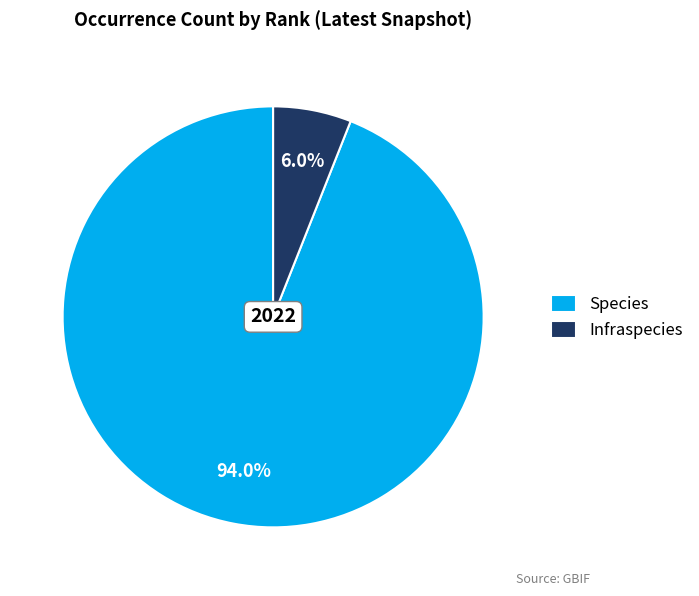

To the nearest percent, what is the average slice percentage?

50%